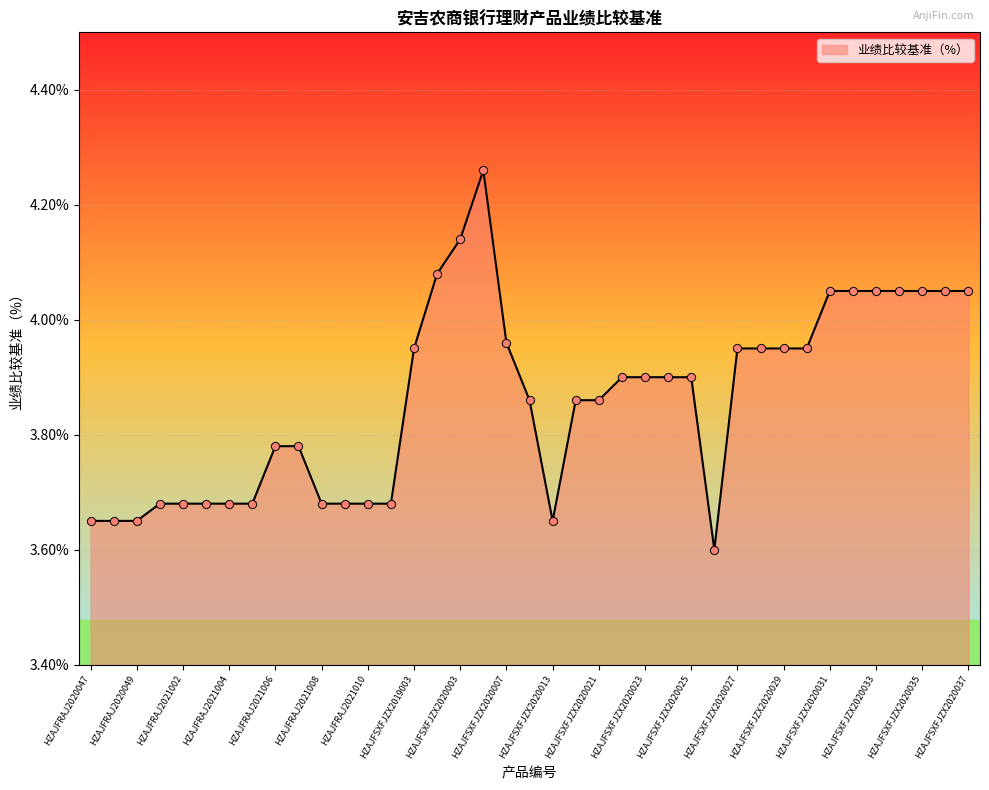

How many lines are shown in the chart?

1